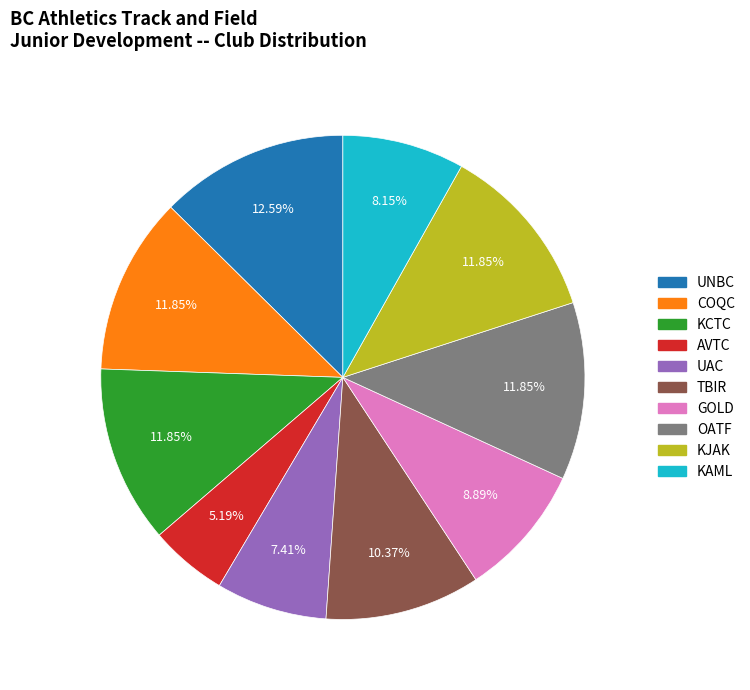

To the nearest percent, what percentage of the pie is UNBC?

13%